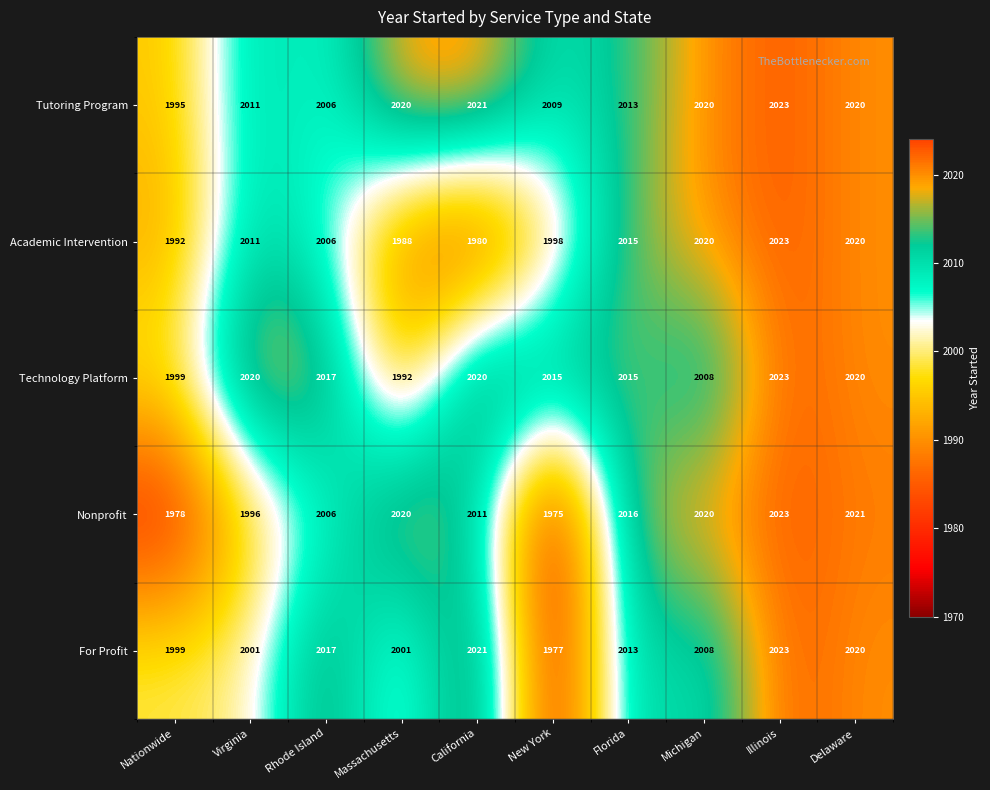

What is the sum of the For Profit values at Michigan and Rhode Island?

4025